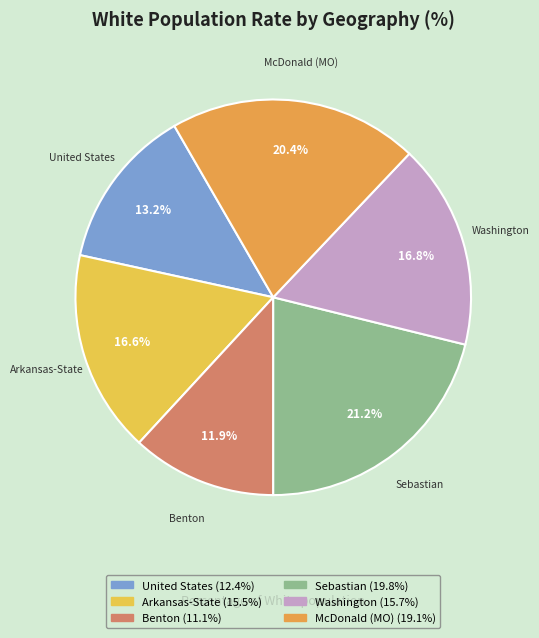

How many segments does this pie chart have?

6